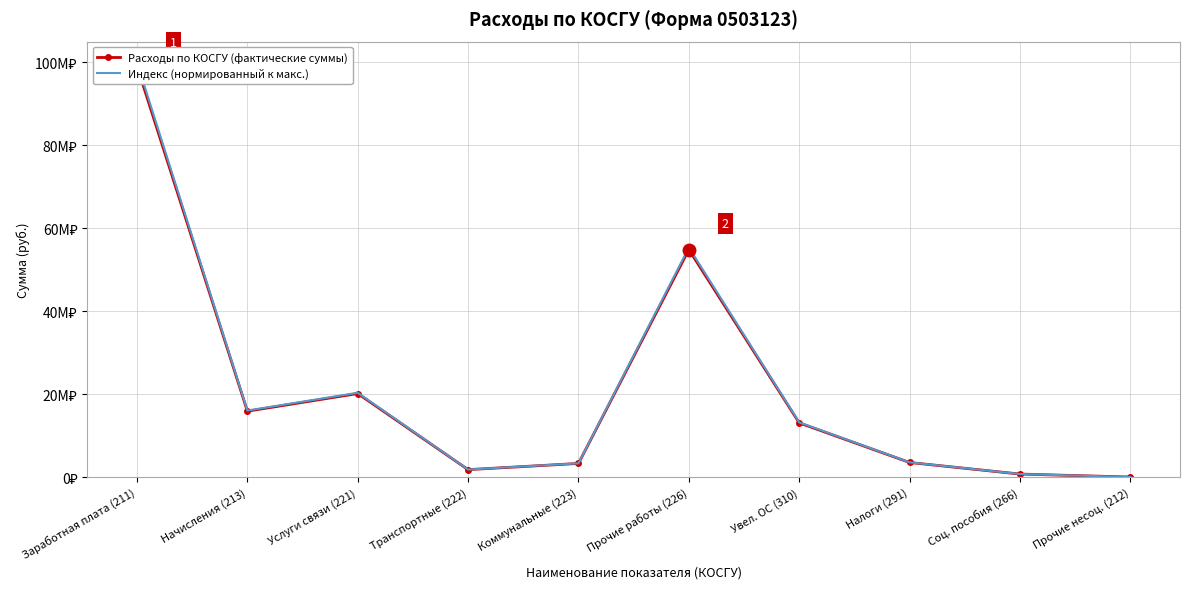

True or false: Индекс (нормированный к макс.) and Расходы по КОСГУ (фактические суммы) cross at least once.

False